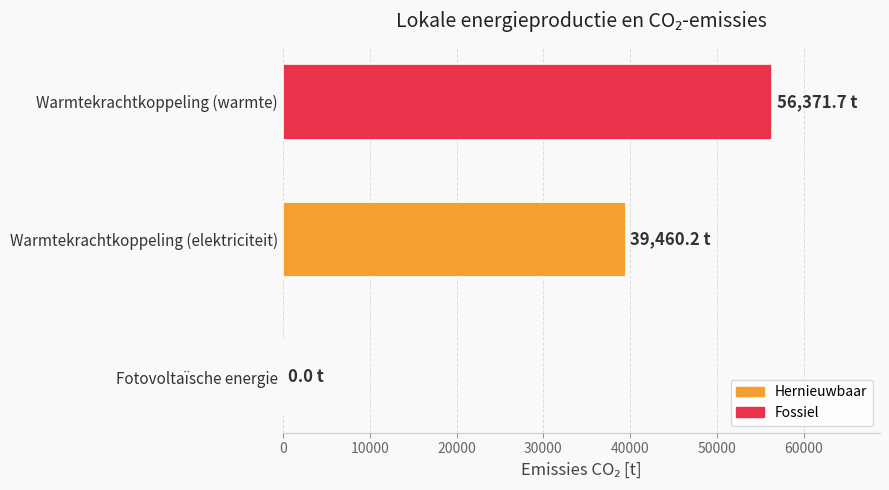

True or false: the data shows 23940.0 at Fotovoltaïsche energie.

False